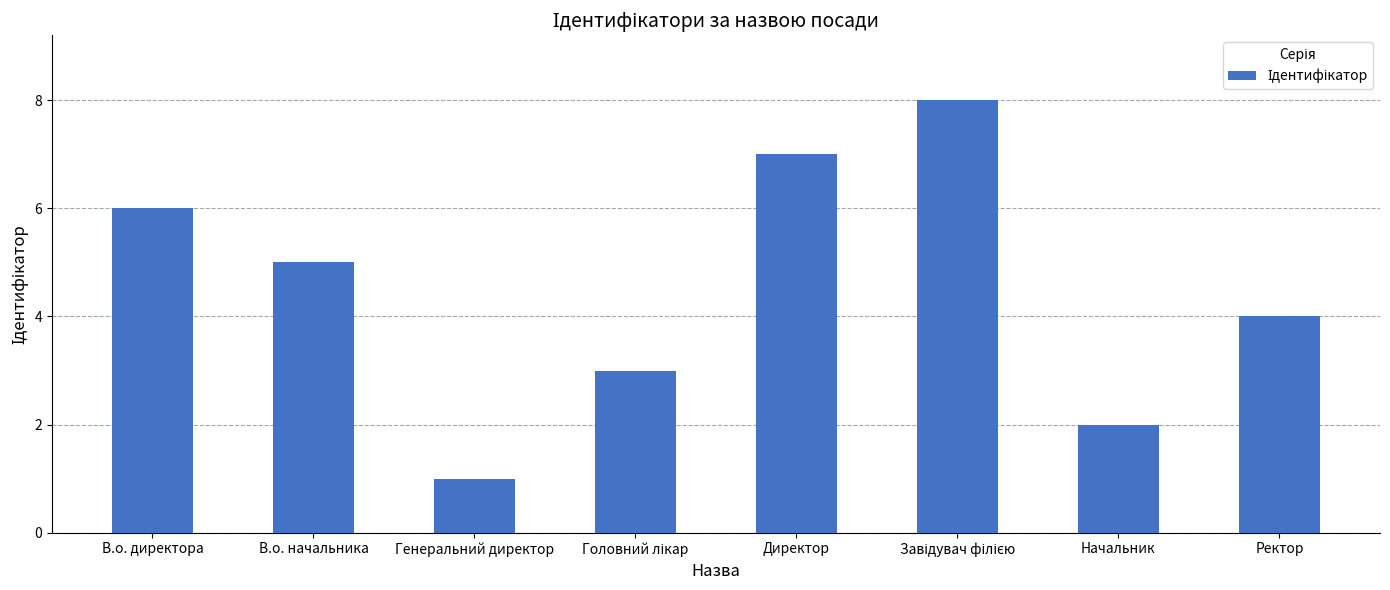

How many data points does each series have?

8